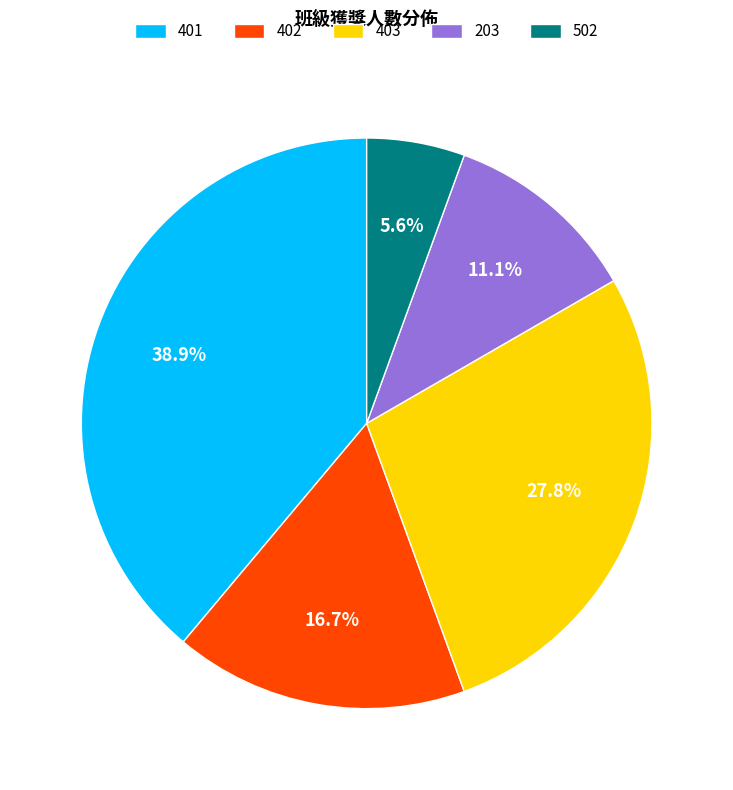

How much of the chart is everything except 402?

83.3%